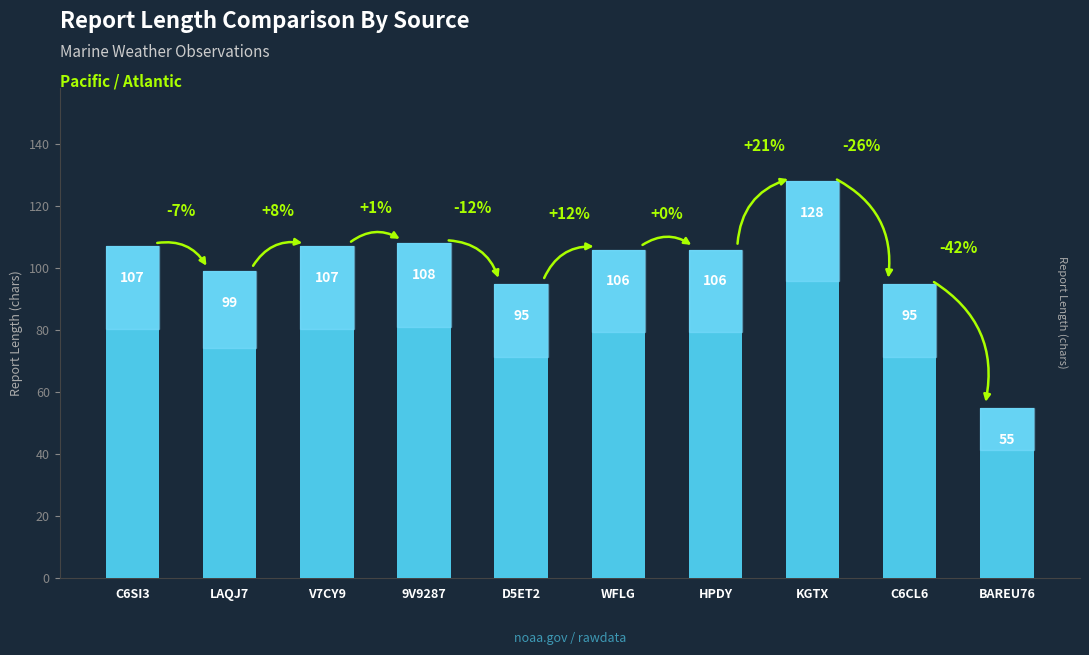

Reading left to right, transcribe all the data shown in this chart.

107	99	107	108	95	106	106	128	95	55